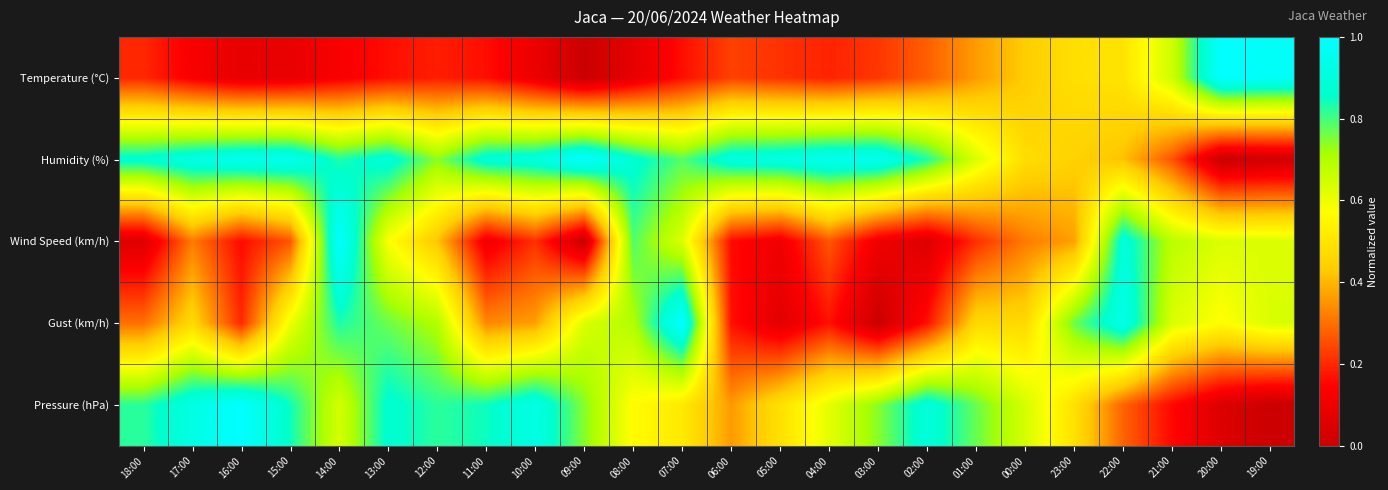

At how many categories does at least one series exceed 0?

24